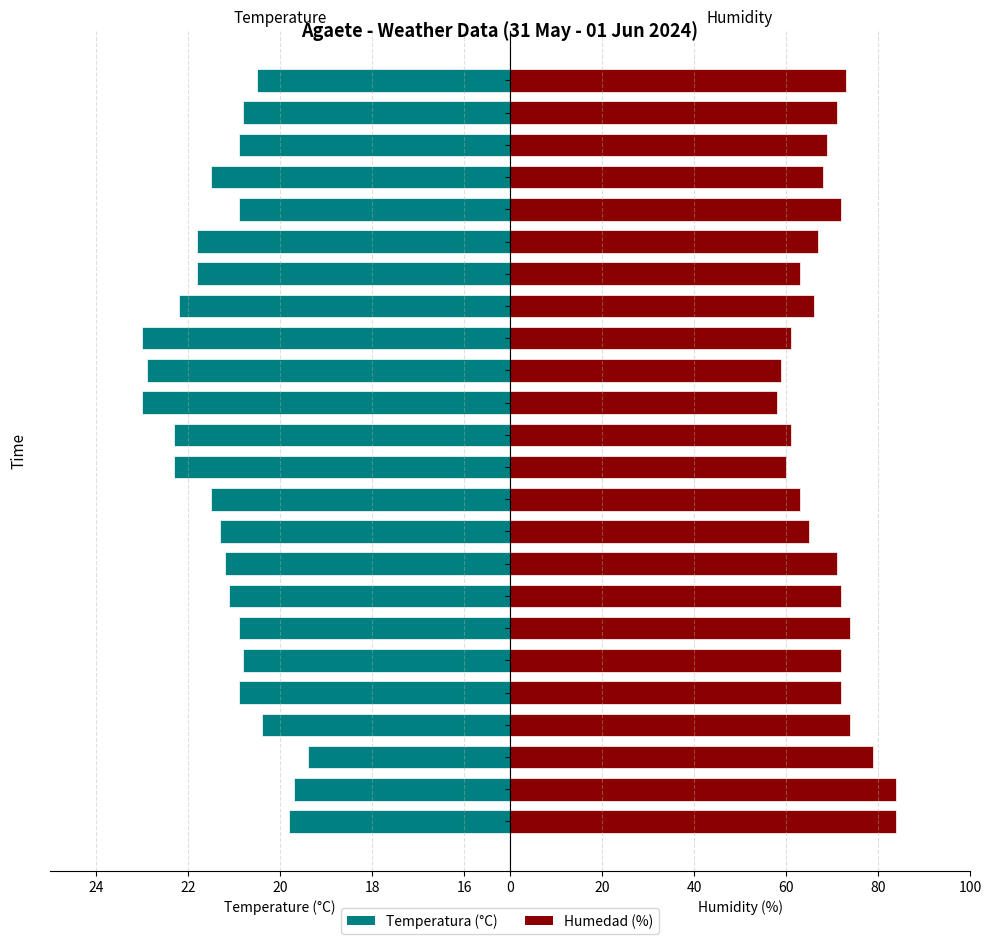

Are the bars grouped side by side (vs. stacked)?

Yes